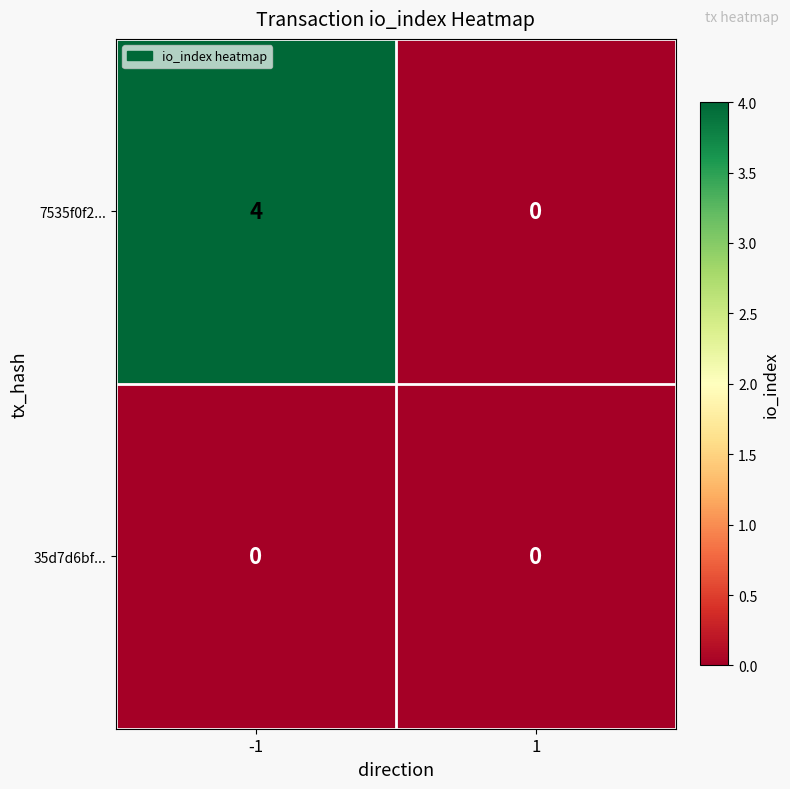

Rank the series by their average value, from highest to lowest.

7535f0f2..., 35d7d6bf...